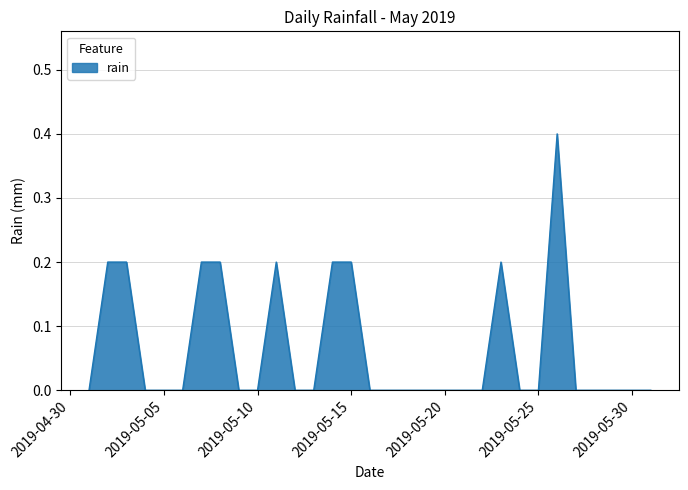

What is the difference between the maximum and minimum values?

0.4